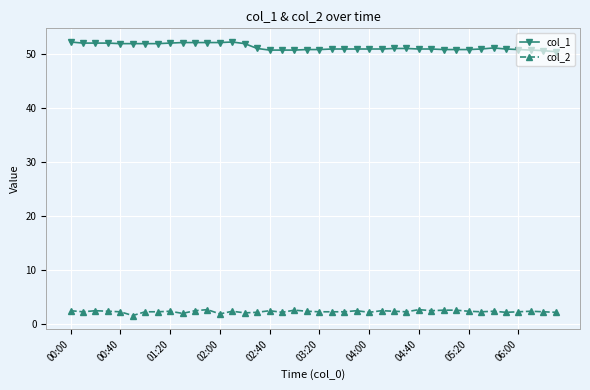

How many lines are shown in the chart?

2